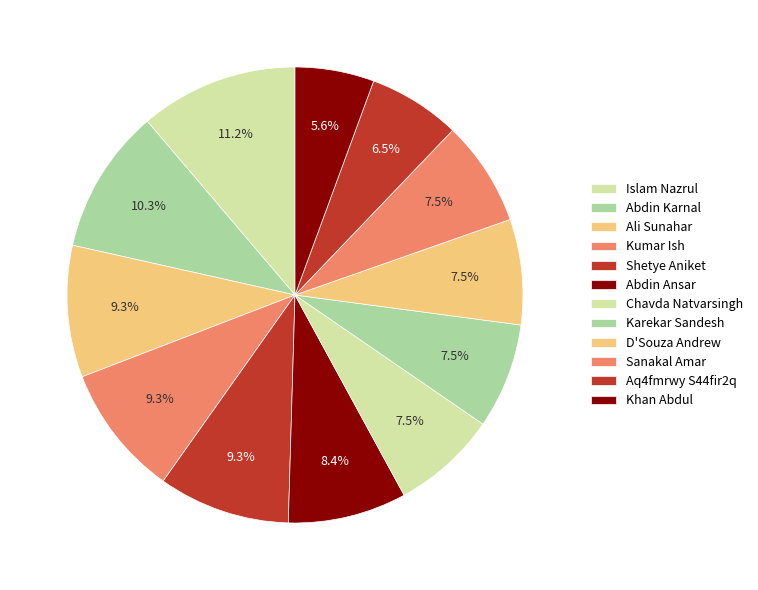

True or false: Abdin Ansar accounts for 8% of the total.

True